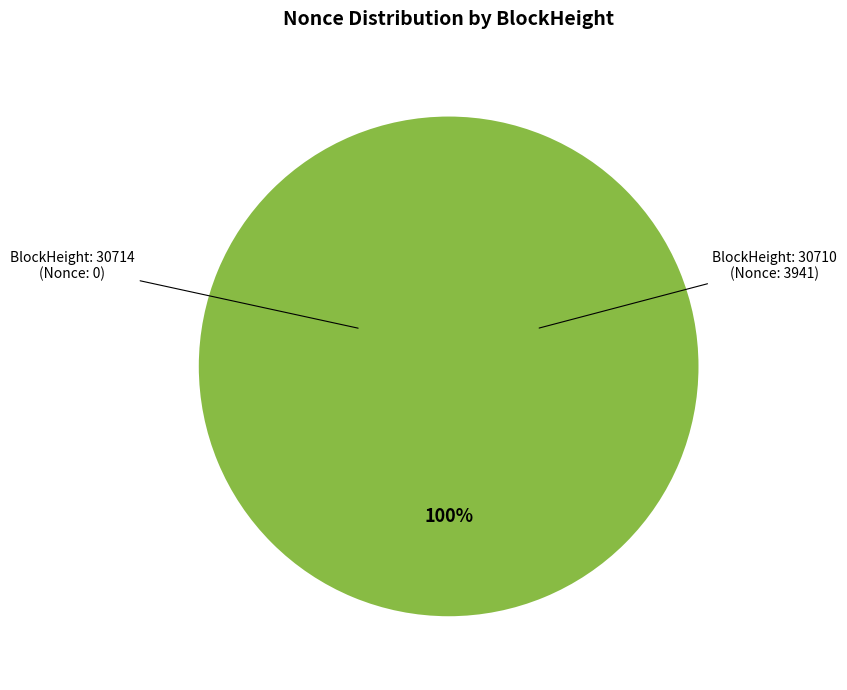

Which slice is the smallest?

30714